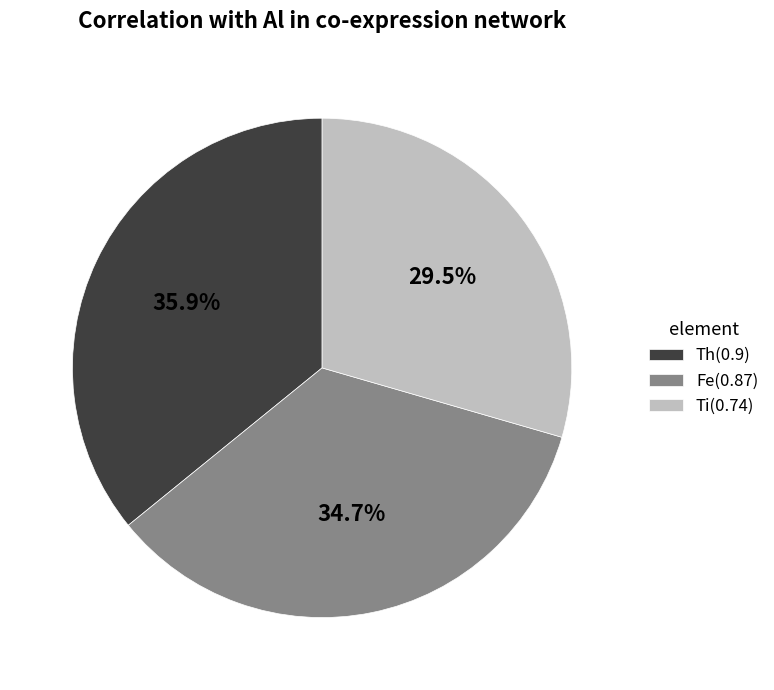

What is the smallest slice in the pie chart?

Ti